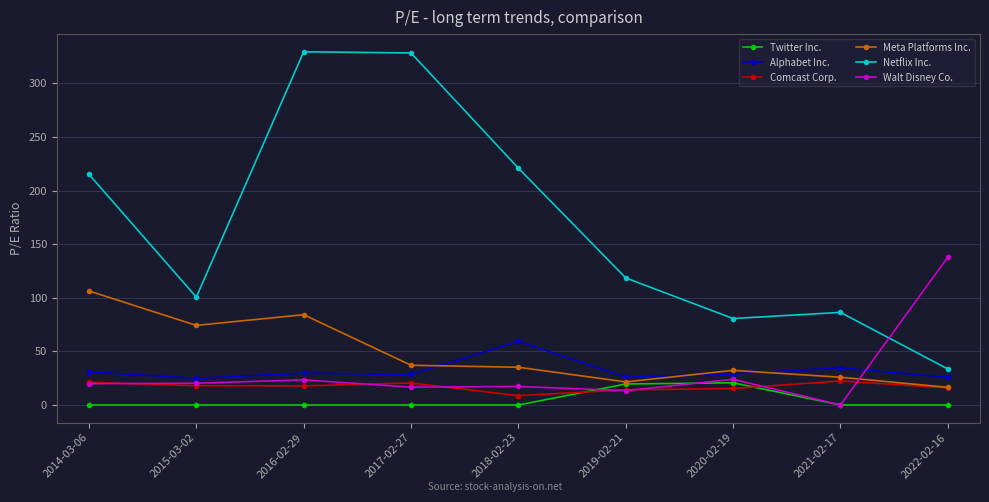

What is the minimum value for Alphabet Inc.?

24.9